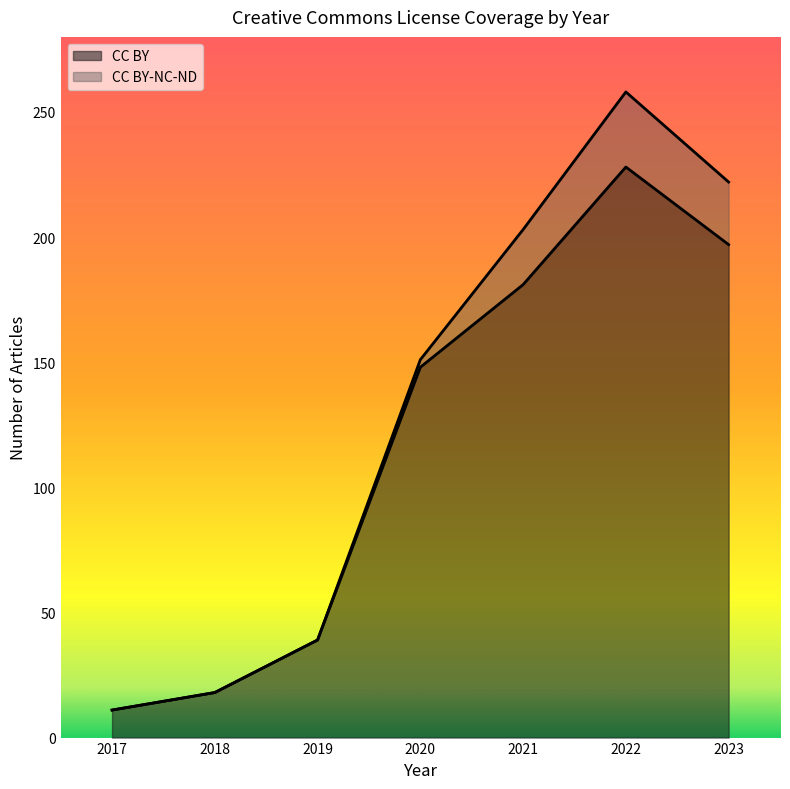

What is the change in value from 2017 to 2023?

+186